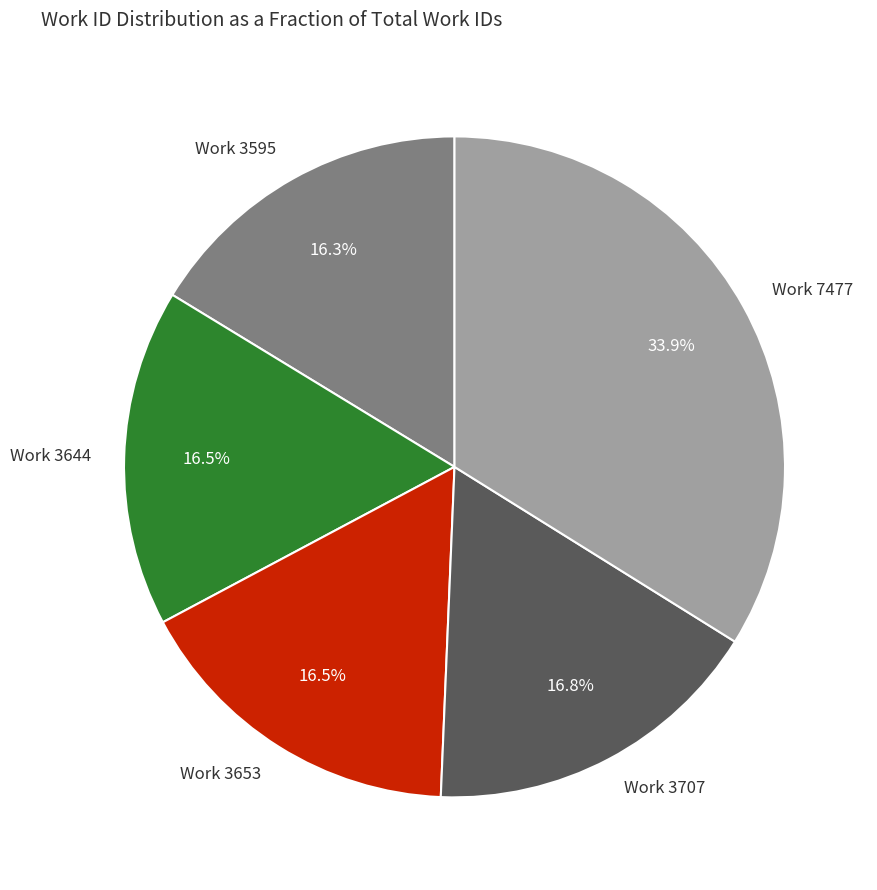

Is there any slice that represents more than half of the pie?

No